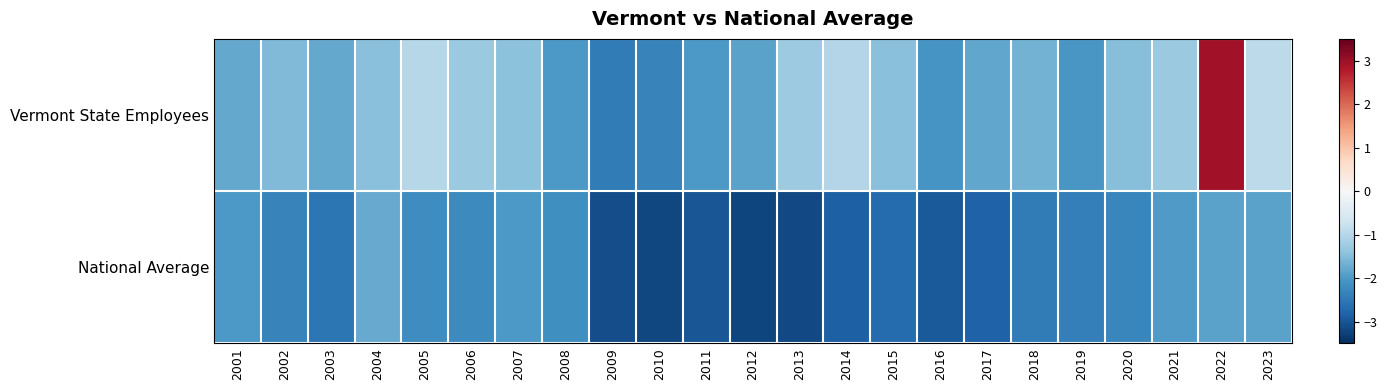

At which category is the sum across all series the highest?

2022